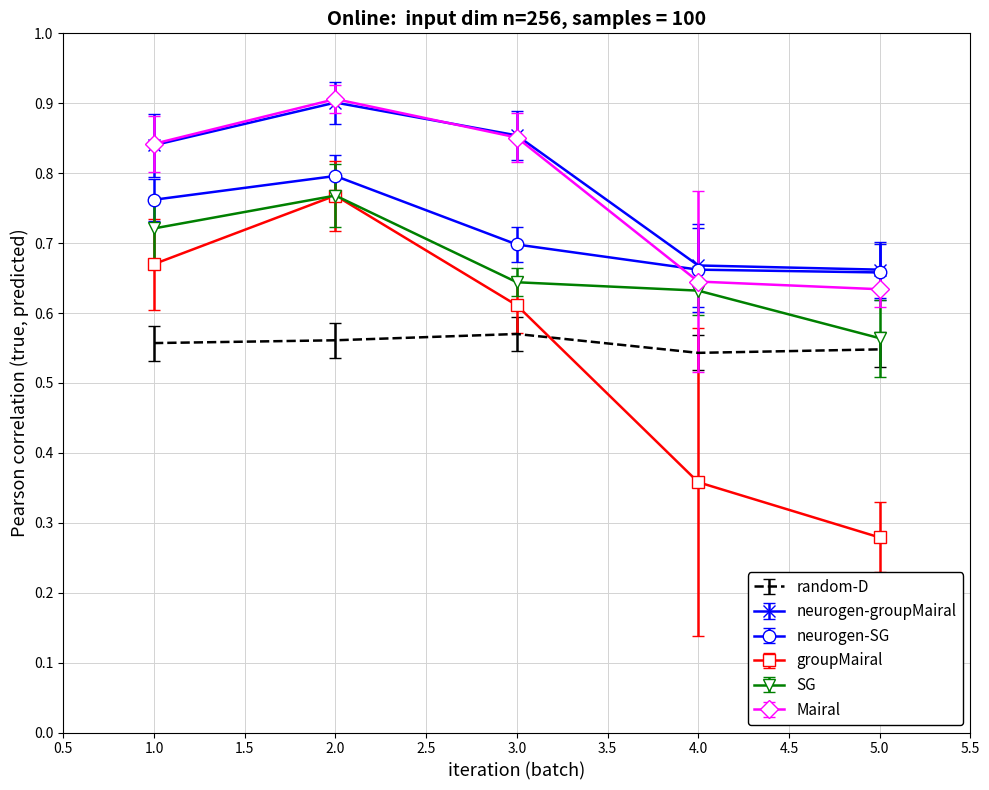

True or false: neurogen-groupMairal and SG cross at least once.

False